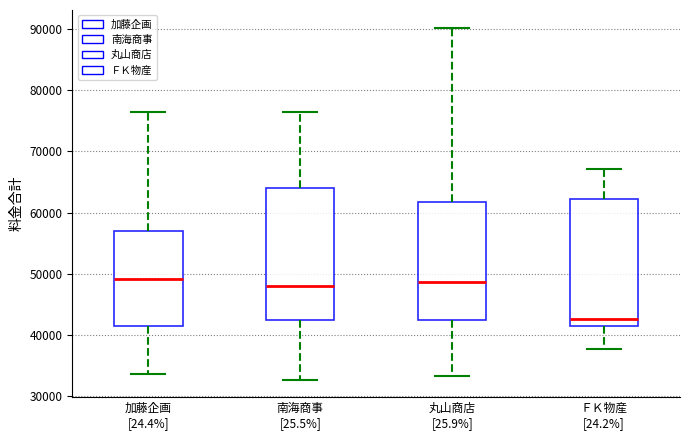

Where is the lower edge of the box for 加藤企画 [24.4%] on the y-axis? The values are not printed on the chart, so give them approximately, as read against the axis.

41000